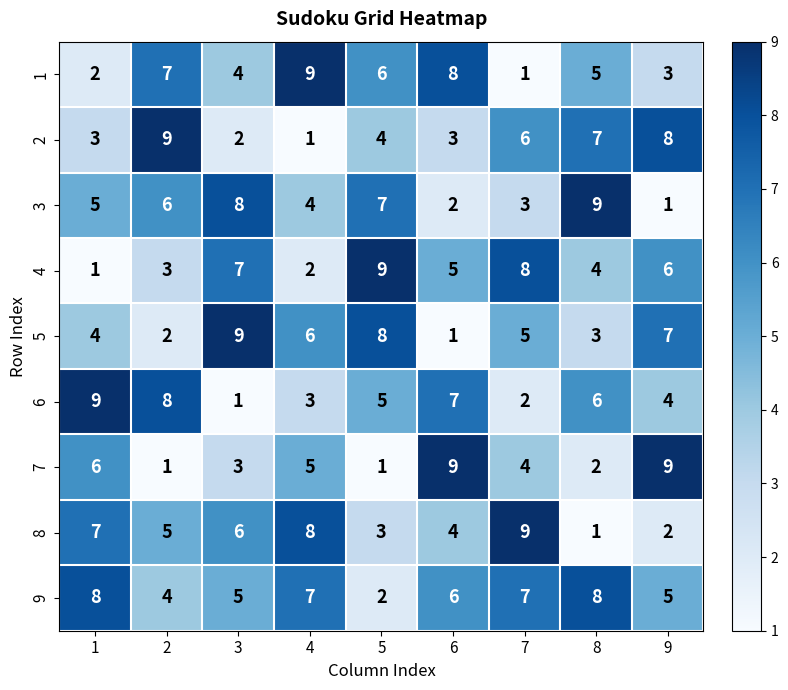

What is the difference between the highest and lowest values at 8?

8